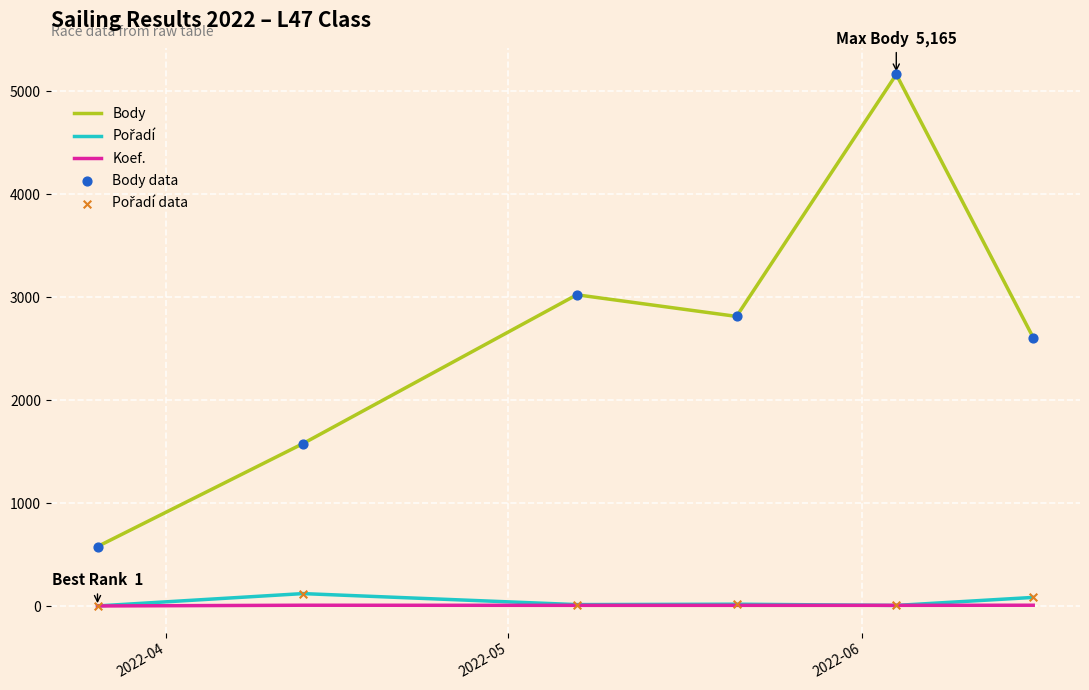

Which series has the largest total across all categories?

Body